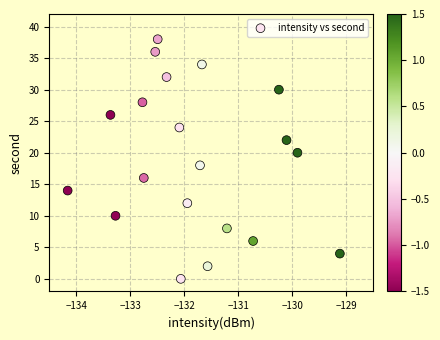

What is the range of Y values (max minus min)?

38